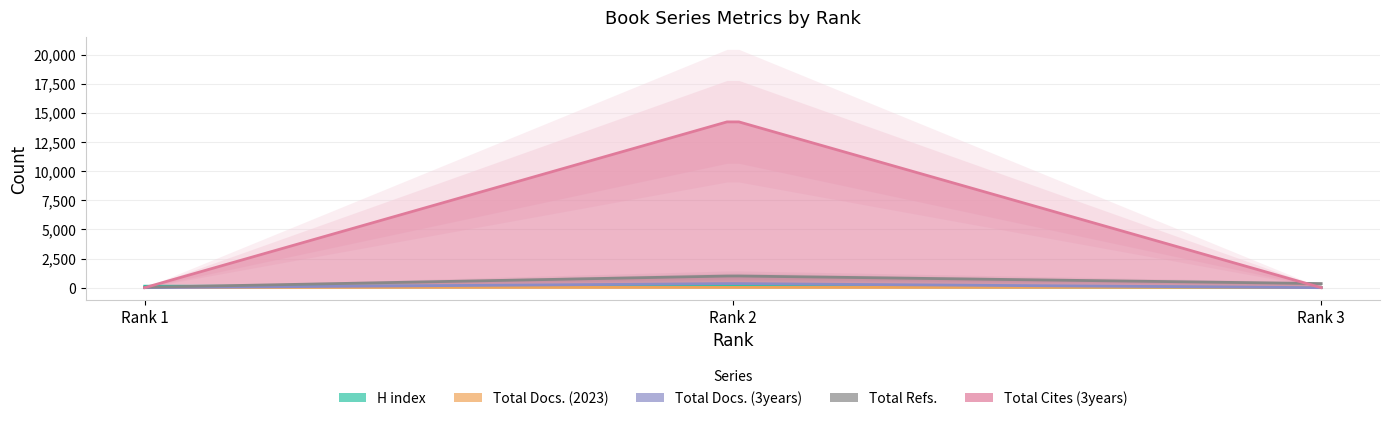

Which category has the lowest value in the H index series?

3